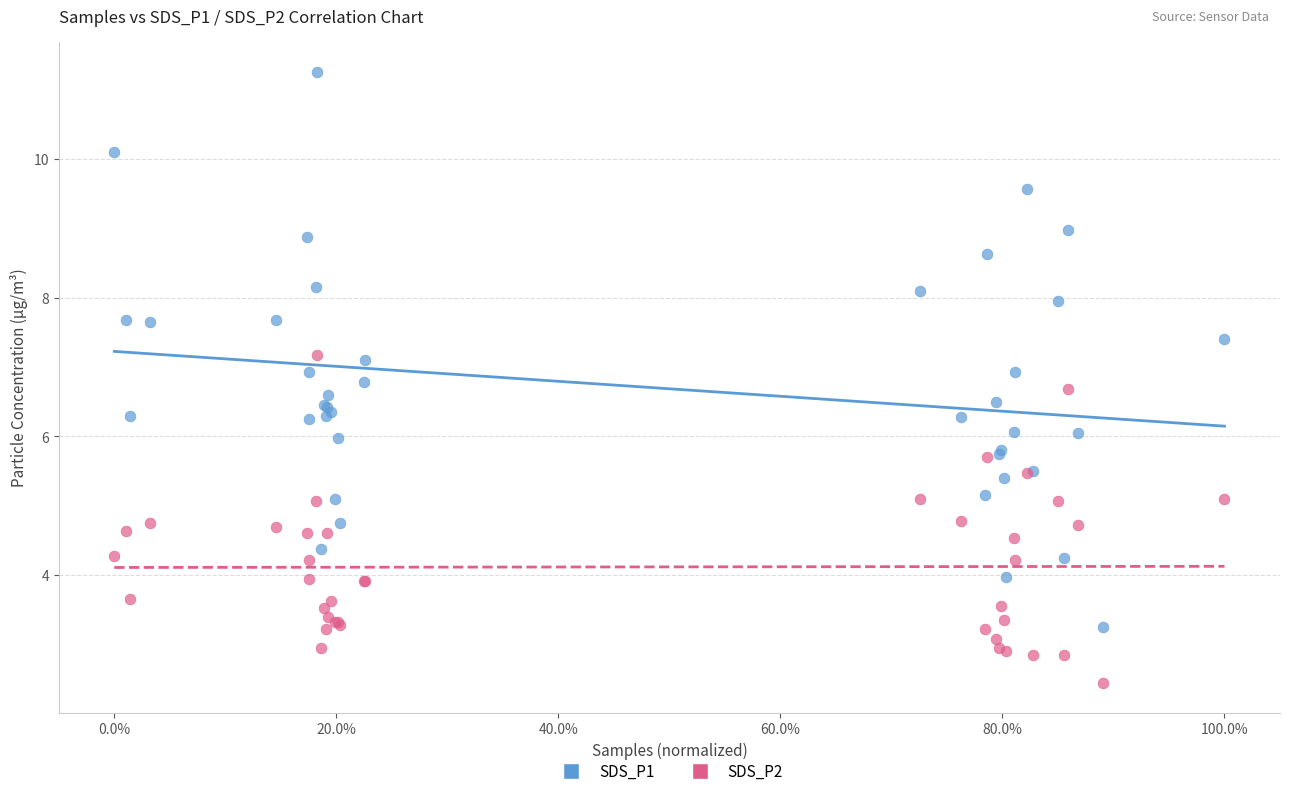

Which series has the largest Y range (max minus min)?

SDS_P1